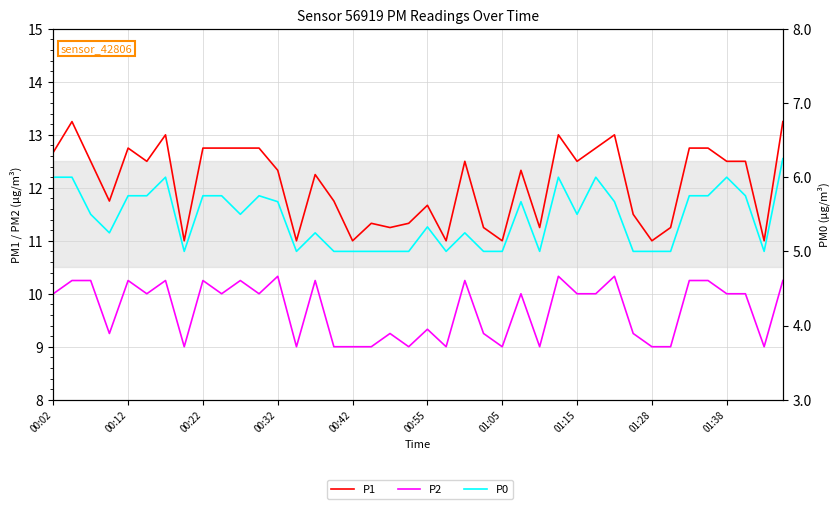

List the series in order of their peak value, lowest first.

P0, P2, P1